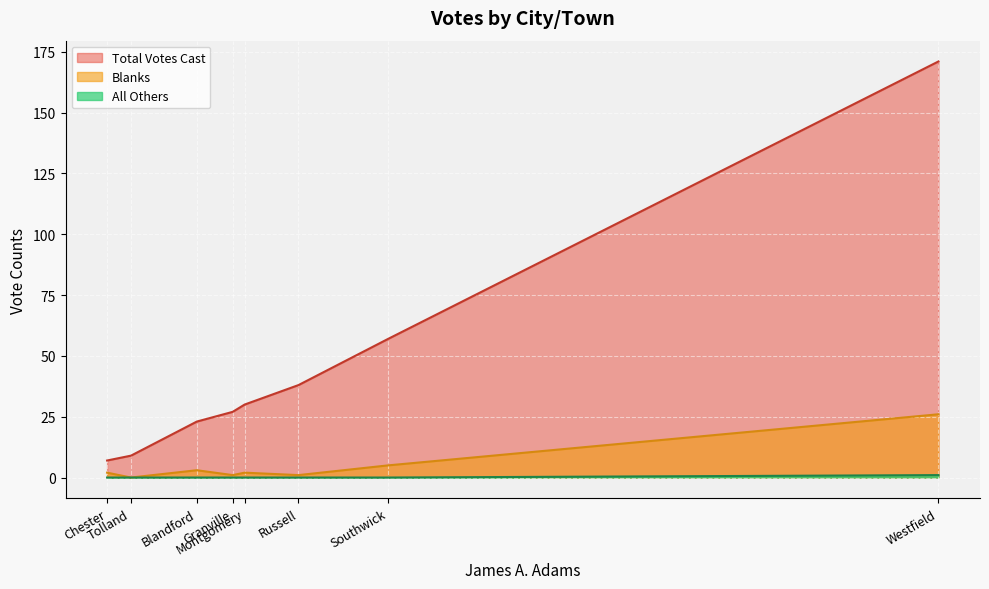

Is it true that All Others equals -15 at Chester?

False